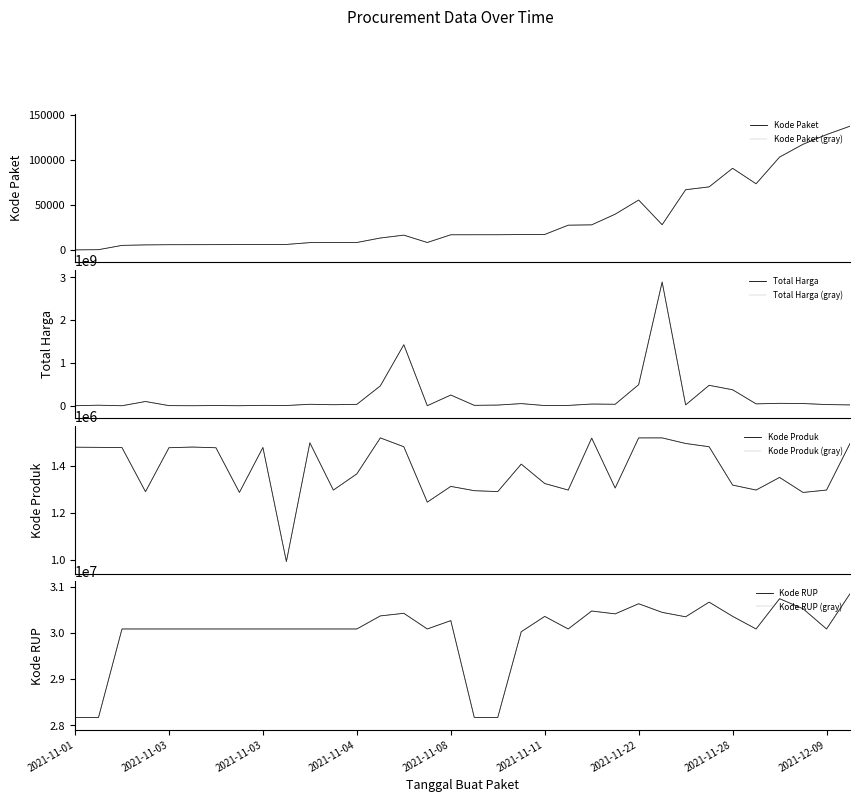

Reading left to right, what are all the values shown in this chart?

Kode Paket: 464	675	5449	5997	6214	6246	6300	6350	6397	6503	8530	8601	8646	13652	16823	8668	17238	17272	17283	17509	17580	27891	28271	40112	55826	28425	67279	70453	91101	73894	103541	117783	128516	137876
Total Harga: 333600	12453900	78000	98772570	2772000	265000	4672200	182000	8742500	5129000	34000000	23653000	32441200	464002100	1425867900	577875	250350000	9180000	15513960	49730040	4350000	7401240	39440000	34292000	493000000	2892122000	19175000	477600000	373404000	43859200	56152800	51601000	27412000	18900000
Kode Produk: 1479674	1478957	1477921	1290116	1477439	1480231	1477325	1287050	1478456	992379	1498322	1296948	1366038	1519264	1481562	1245647	1312683	1294388	1290567	1407595	1324912	1297110	1518309	1305852	1519260	1519291	1495514	1481562	1318333	1297110	1350905	1286873	1297110	1495514
Kode RUP: 28171087	28171087	30089034	30089034	30089034	30089034	30089034	30089034	30089034	30089034	30089034	30089034	30089034	30372232	30428912	30089034	30270270	28171469	28171469	30029068	30361227	30089034	30478474	30416731	30636058	30449124	30352738	30670893	30363247	30089034	30745112	30527421	30089034	30852642